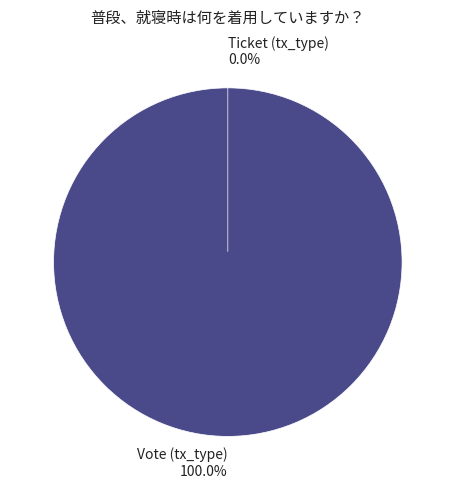

The Vote (tx_type) slice represents 99% of the pie. True or false?

False